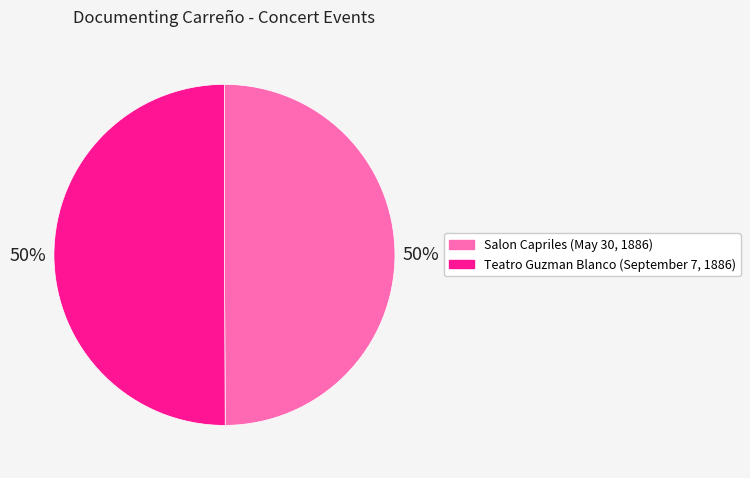

Combined, do Salon Capriles (May 30, 1886) and Teatro Guzman Blanco (September 7, 1886) account for over 50%?

Yes